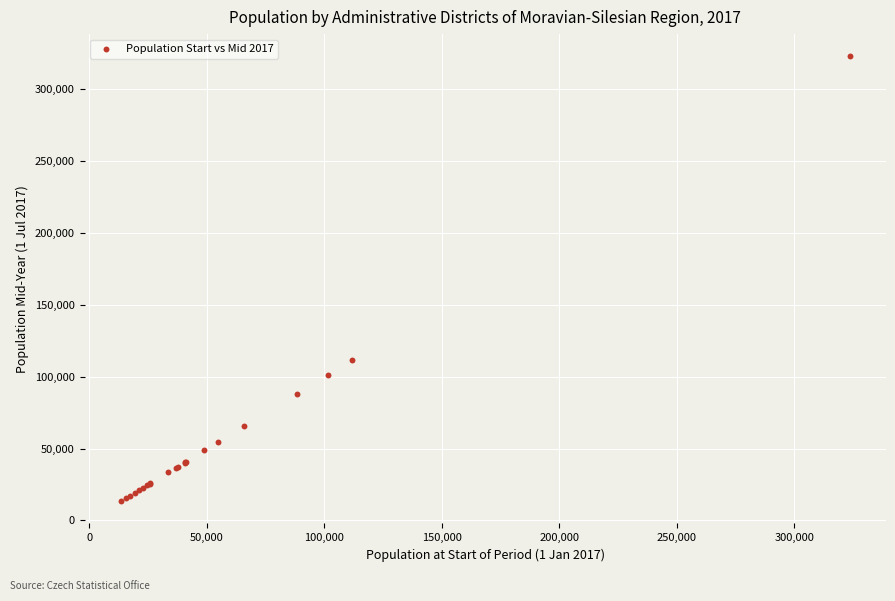

What Y value in the scatter plot is closest to 168119?

111504